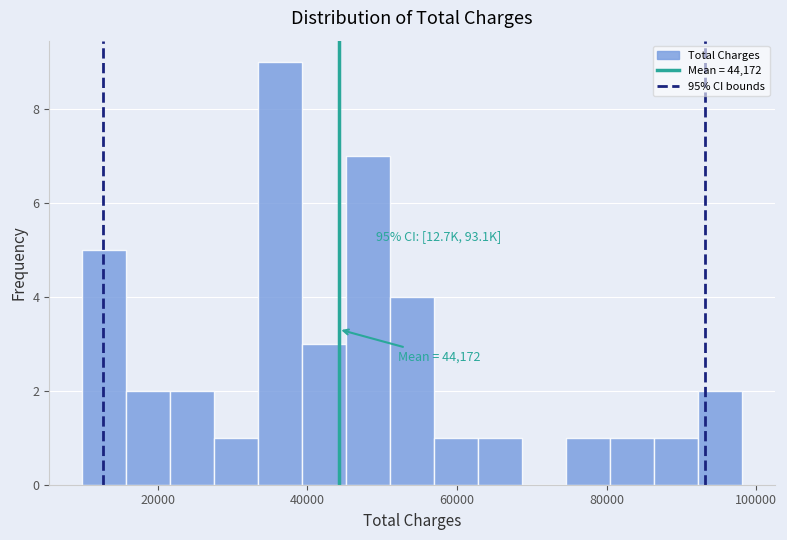

Read against the x-axis, roughly where is the centre of the tallest bar?

36000